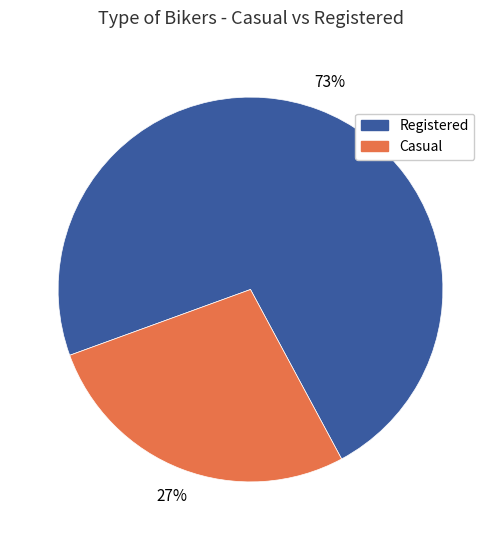

True or false: Casual accounts for 27% of the total.

True